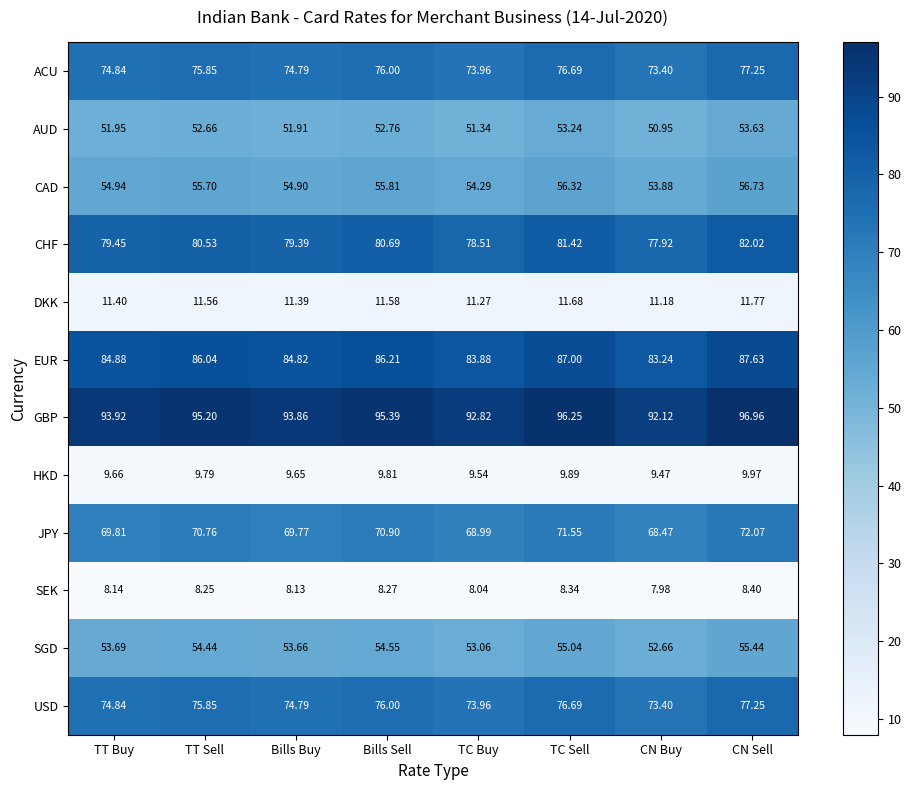

What is the difference between the highest and lowest values at CN Buy?

84.1